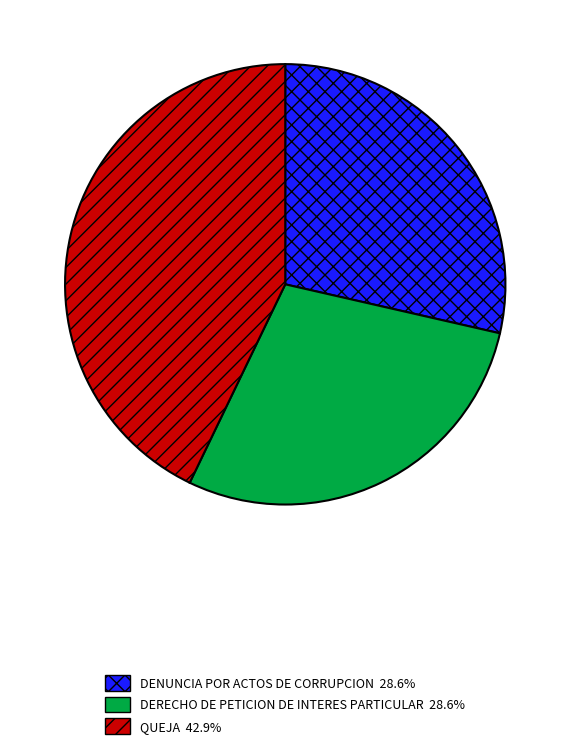

Which category has the biggest portion of the pie?

QUEJA